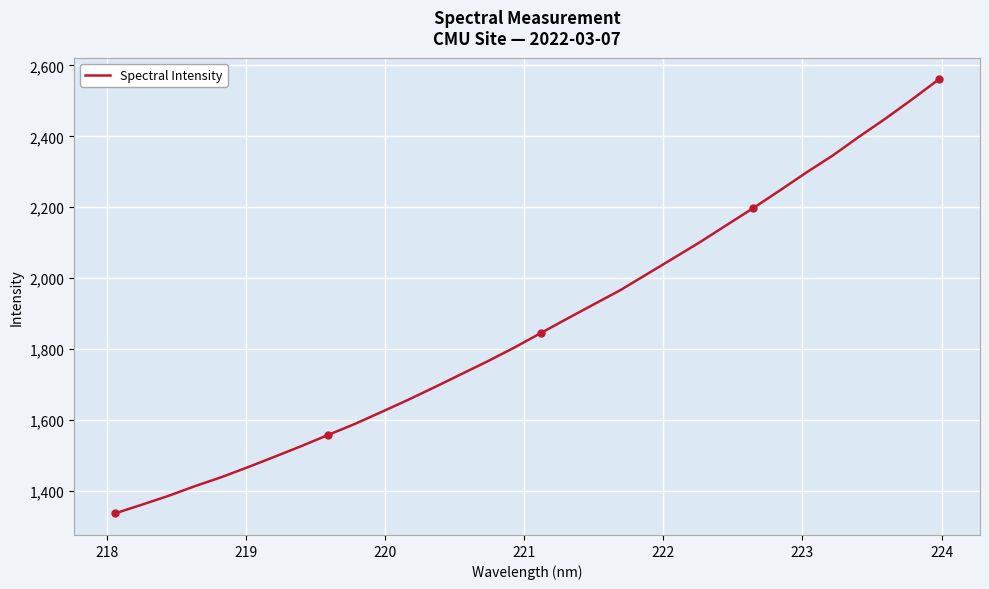

Reading right to left, extract all data points from this chart.

2560.7	2504.7	2450.6	2399.2	2345.9	2297.5	2246.9	2197.2	2149.4	2101.5	2056.0	2011.0	1965.9	1925.8	1885.5	1844.6	1803.5	1765.0	1728.5	1691.8	1656.0	1621.8	1588.1	1557.3	1526.0	1496.2	1466.8	1438.5	1413.0	1385.5	1360.6	1336.3